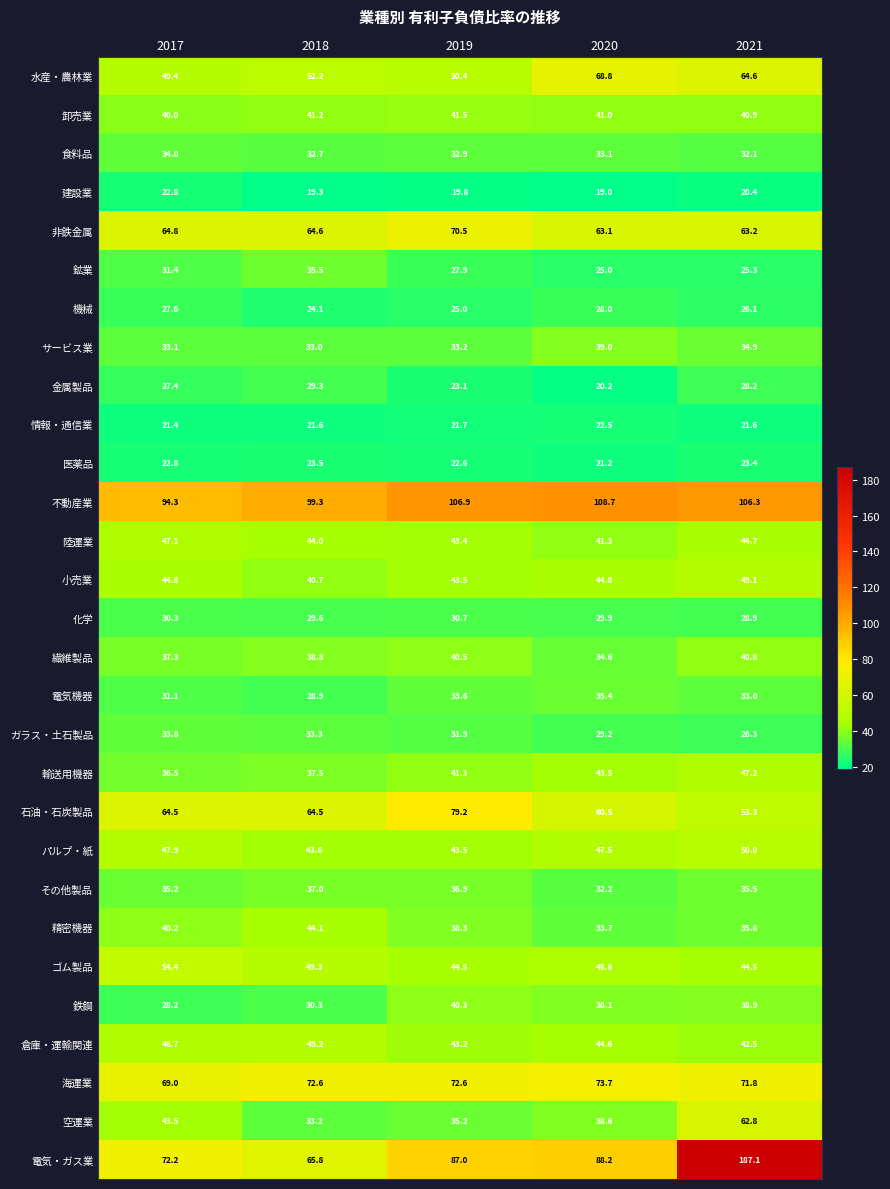

Which category has the highest value across all series?

2021